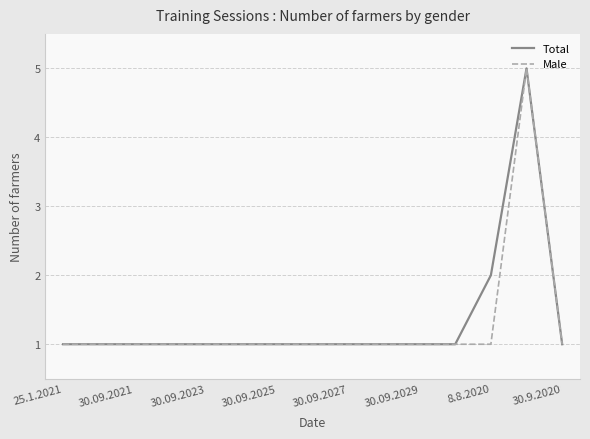

Reading left to right, what are all the values shown in this chart?

Total: 1	1	1	1	1	1	1	1	1	1	1	1	2	5	1
Male: 1	1	1	1	1	1	1	1	1	1	1	1	1	5	1